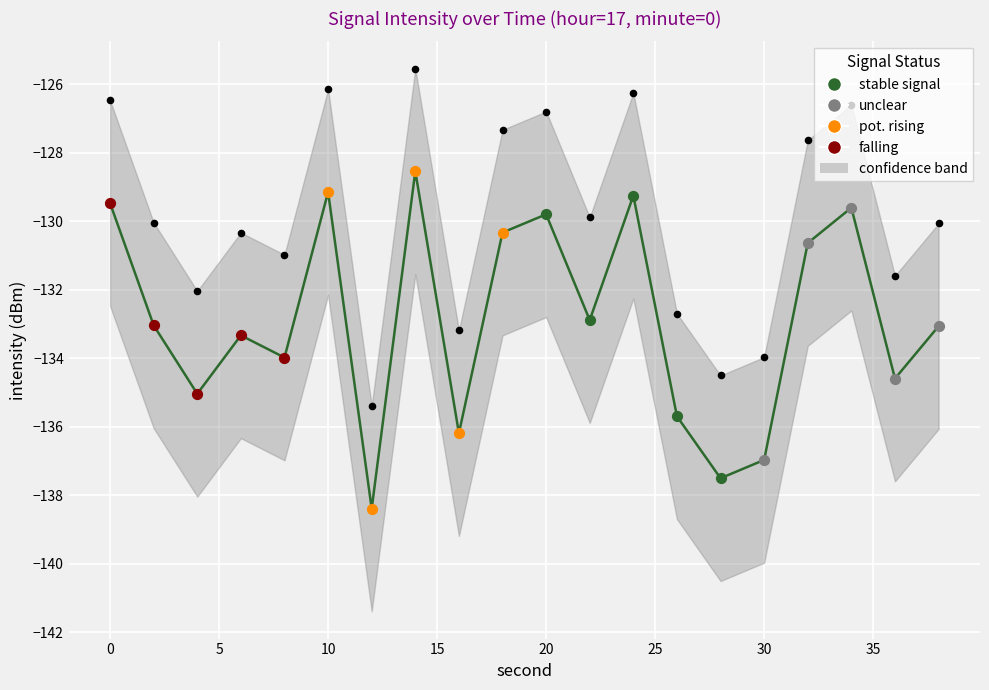

Which series reaches the minimum Y coordinate?

mean intensity